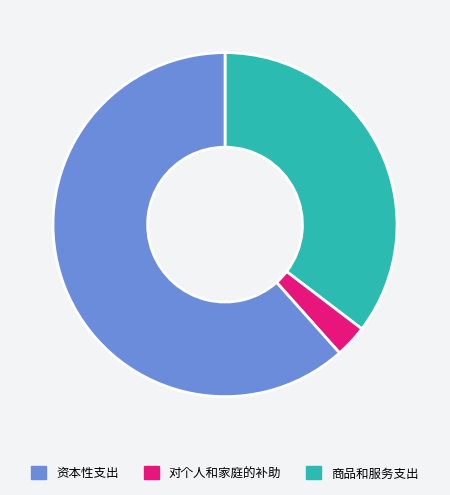

Is there any slice that represents more than half of the pie?

Yes